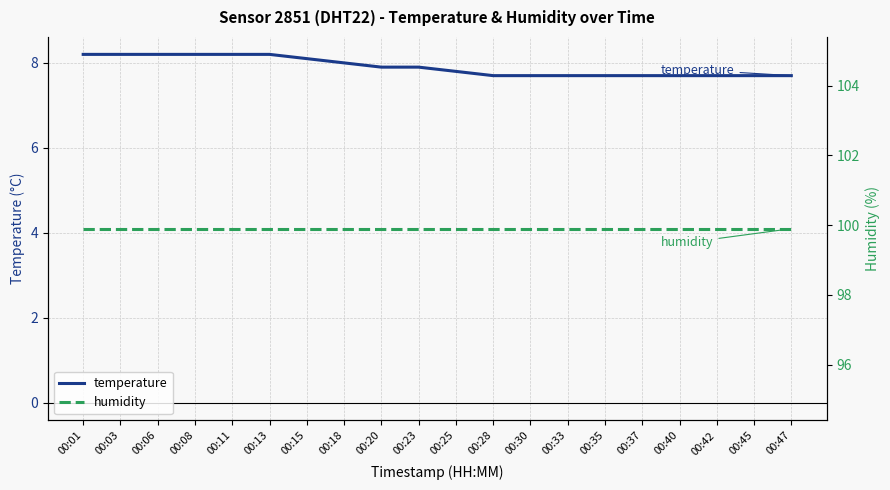

What is the value of the temperature point at the 12th from the left?

7.7